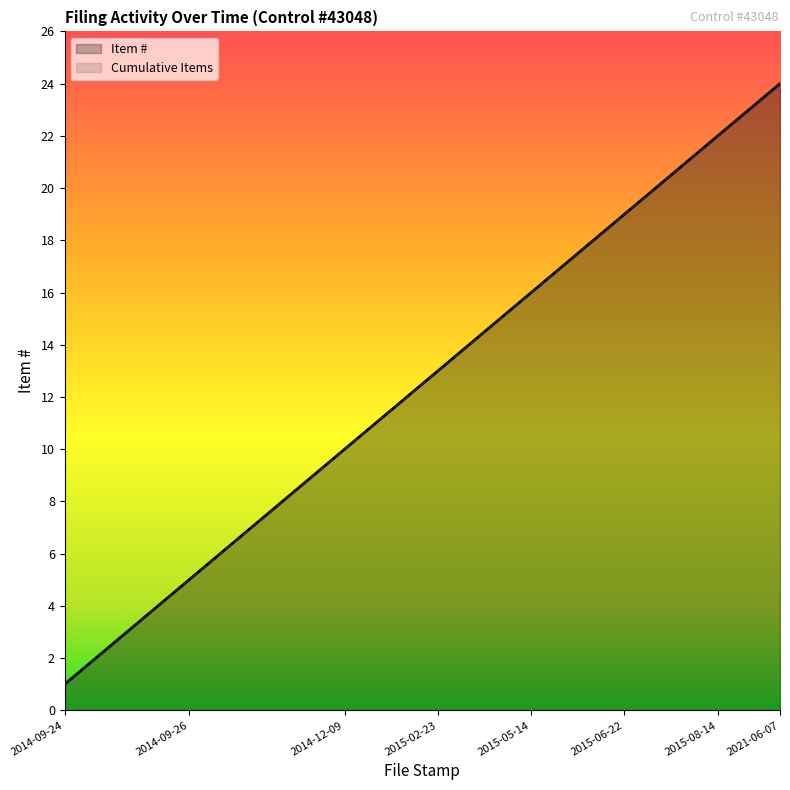

How many values in the Cumulative Items series exceed 13?

11